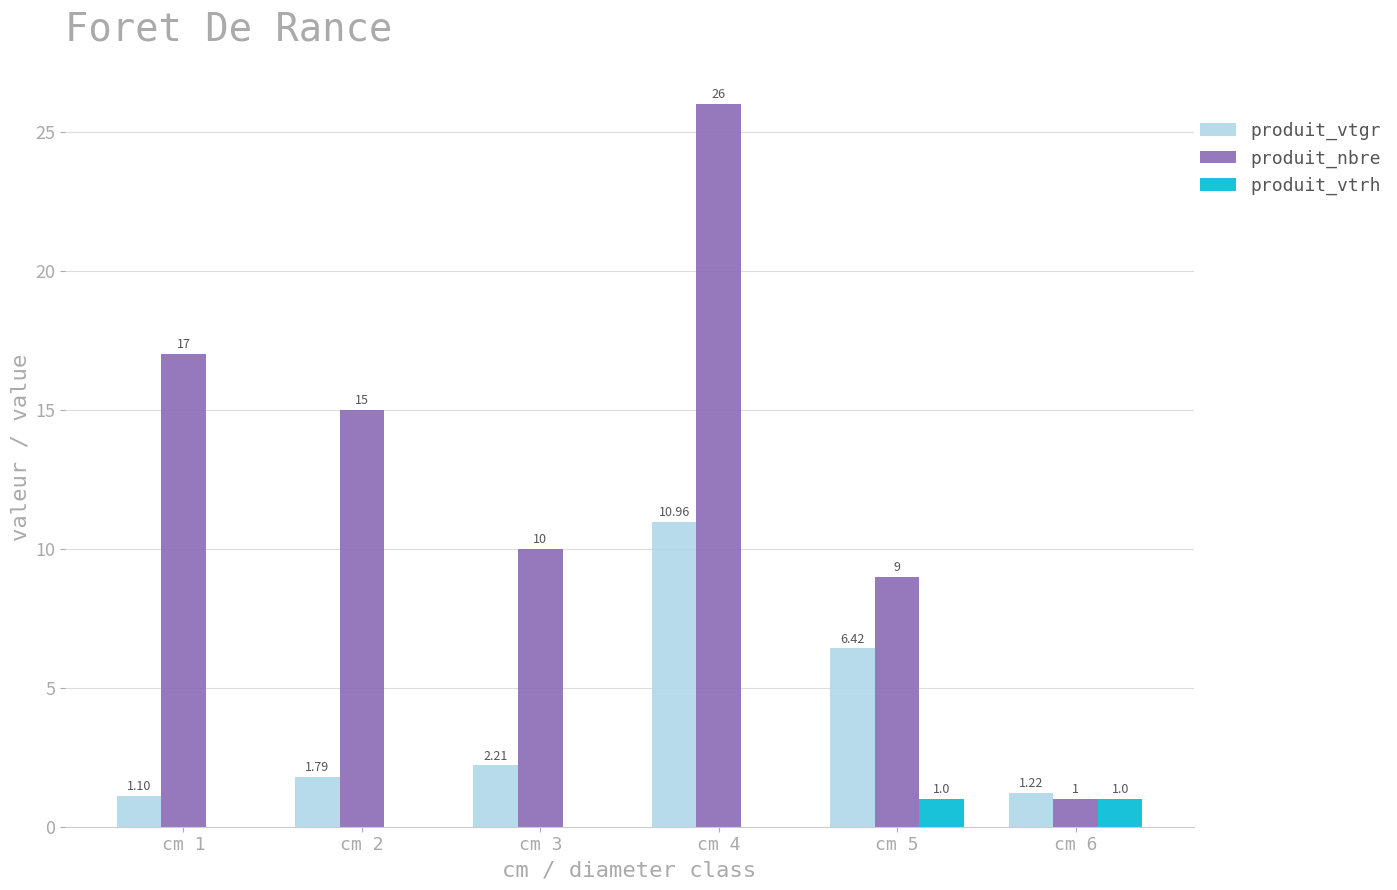

What is the sum of the produit_nbre values at cm 4 and cm 3?

36.0